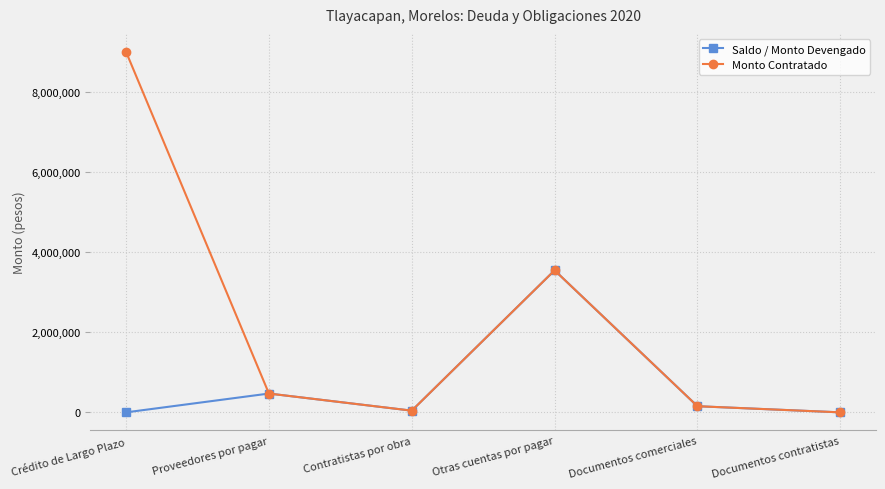

What is the maximum value shown in the chart?

9000000.0